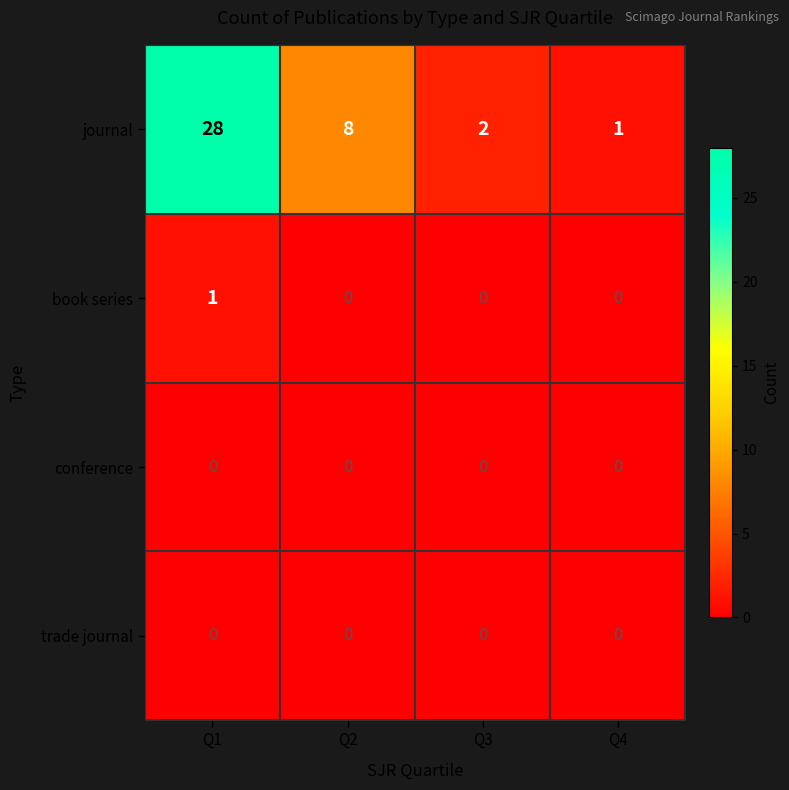

At which label does journal first exceed 8?

Q1